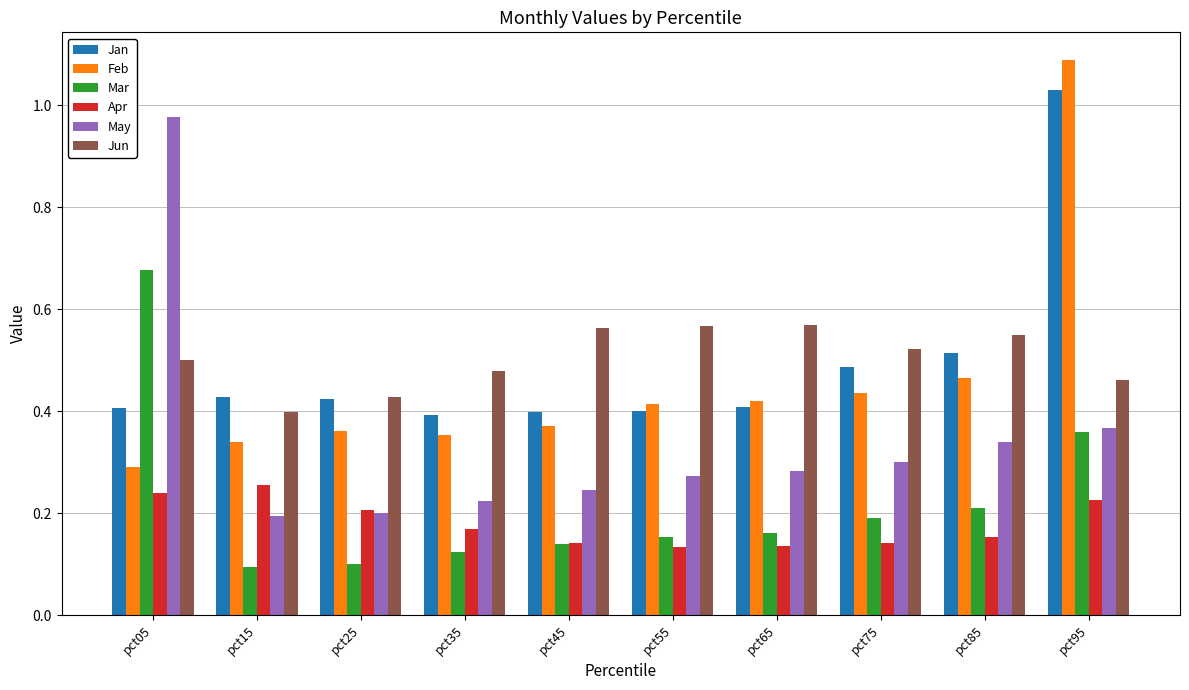

What is the sum of all Apr values?

1.8